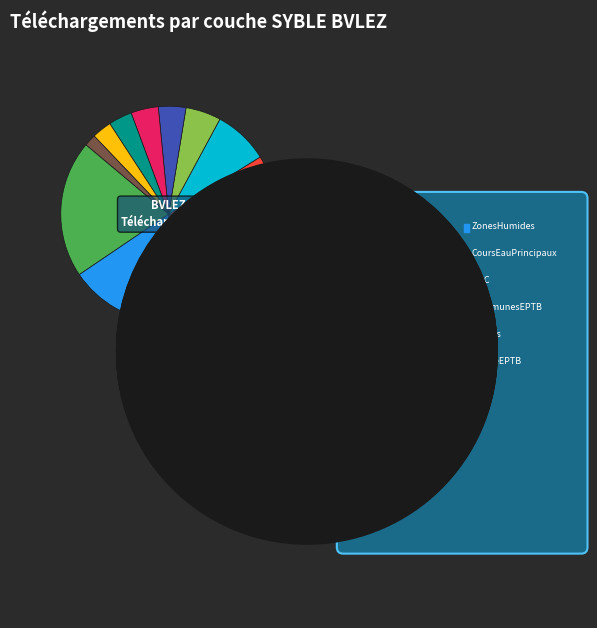

How many slices are in this pie chart?

12